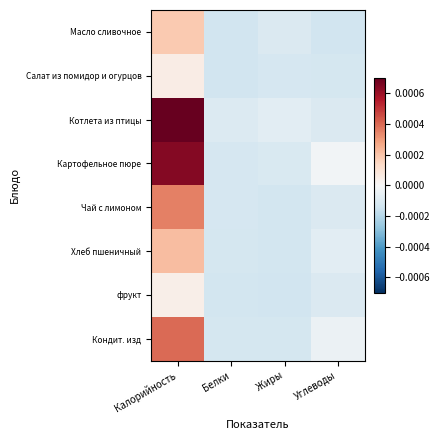

Reading left to right, what are all the values shown in this chart?

Масло сливочное: Калорийность=0.0	Белки=-0.0	Жиры=-0.0	Углеводы=-0.0
Салат из помидор и огурцов: Калорийность=0.0	Белки=-0.0	Жиры=-0.0	Углеводы=-0.0
Котлета из птицы: Калорийность=0.0	Белки=-0.0	Жиры=-0.0	Углеводы=-0.0
Картофельное пюре: Калорийность=0.0	Белки=-0.0	Жиры=-0.0	Углеводы=-0.0
Чай с лимоном: Калорийность=0.0	Белки=-0.0	Жиры=-0.0	Углеводы=-0.0
Хлеб пшеничный: Калорийность=0.0	Белки=-0.0	Жиры=-0.0	Углеводы=-0.0
фрукт: Калорийность=0.0	Белки=-0.0	Жиры=-0.0	Углеводы=-0.0
Кондит. изд: Калорийность=0.0	Белки=-0.0	Жиры=-0.0	Углеводы=-0.0